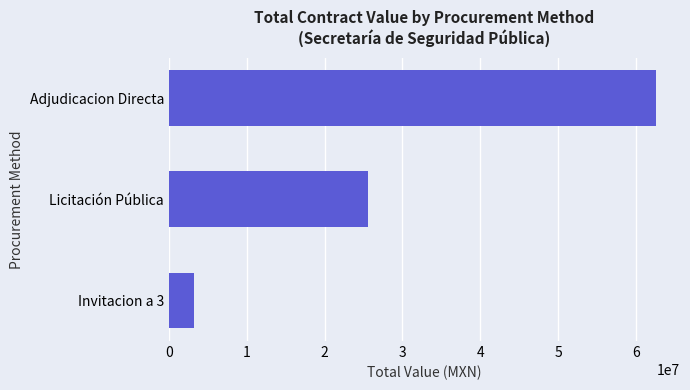

At which category does the chart reach its minimum across all series?

Invitacion a 3